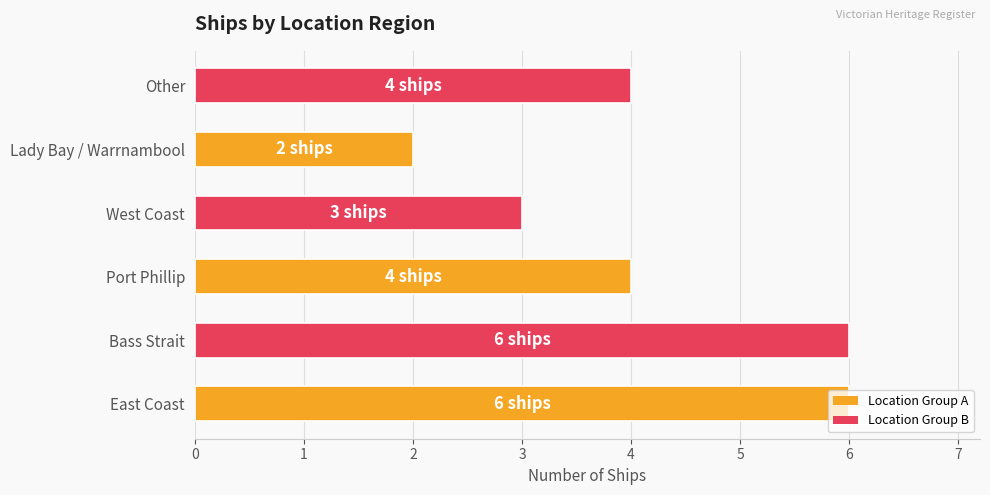

What is the approximate value at West Coast?

3